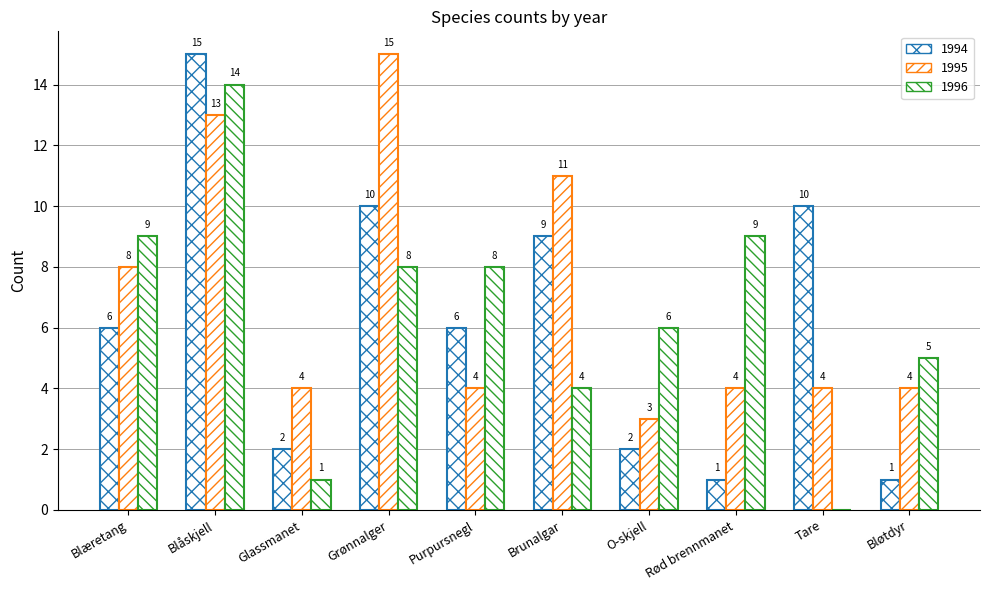

The 1994 series shows 2 at Glassmanet. True or false?

True